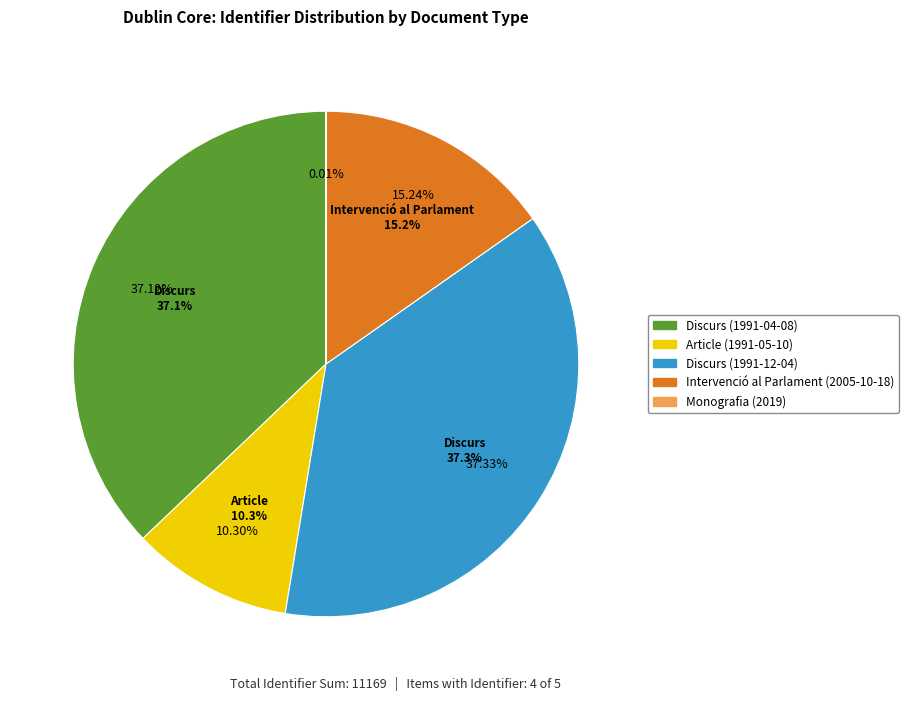

Which category has the biggest portion of the pie?

Discurs (1991-12-04)